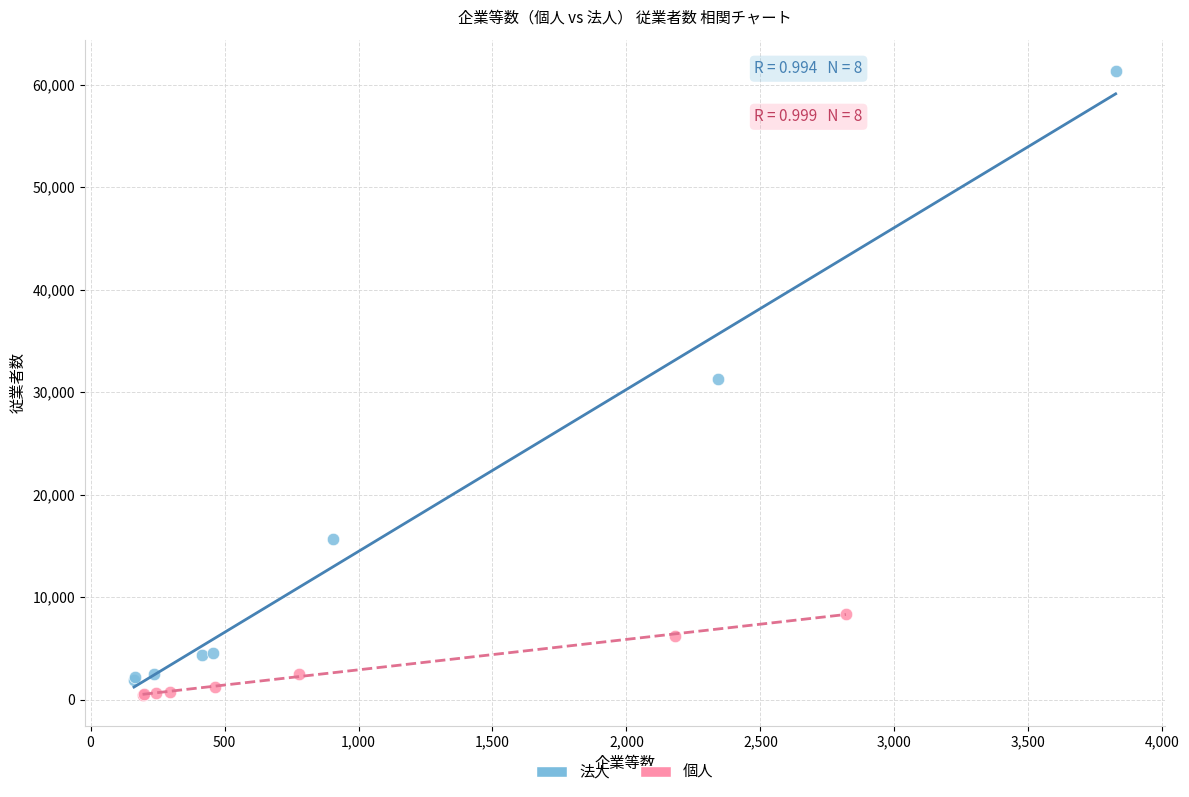

Which series reaches the maximum Y coordinate?

法人